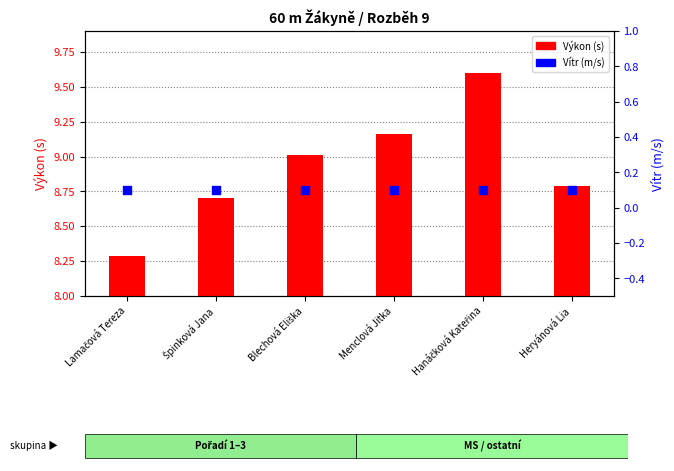

At which category is the sum across all series the highest?

Hanáčková Kateřina